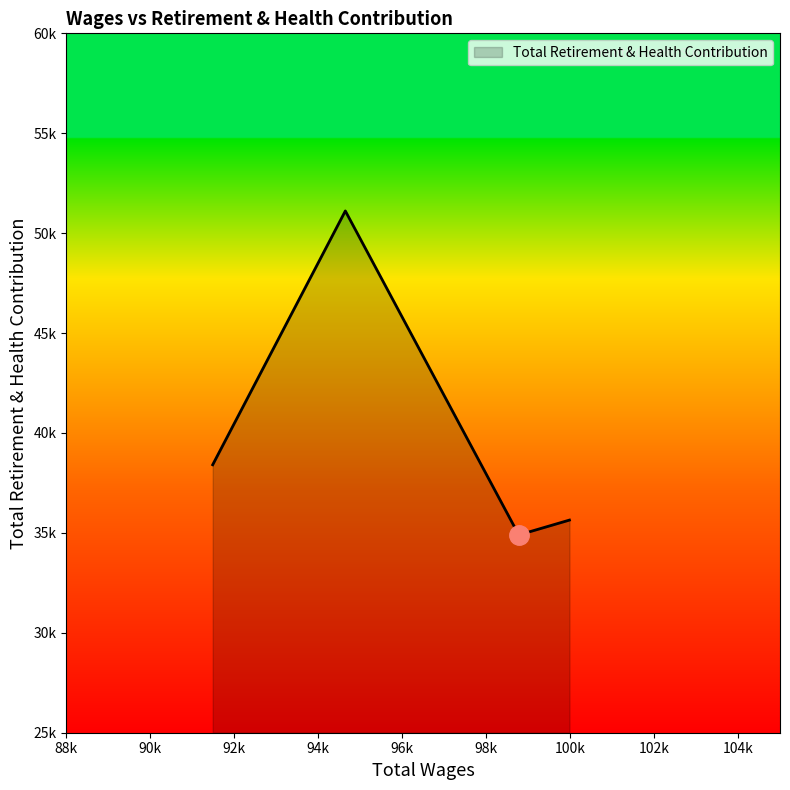

How many interior local valleys (lower than both neighbors) does the data have?

1